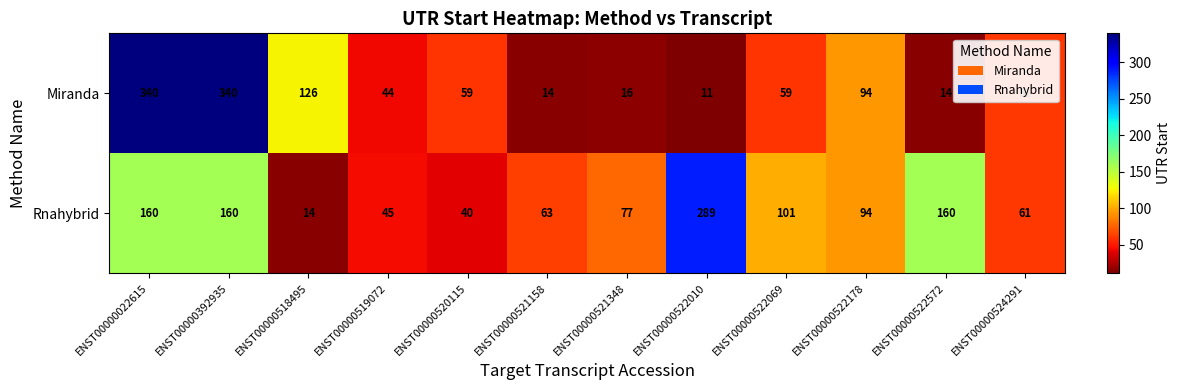

Rank the series by their average value, from highest to lowest.

Rnahybrid, Miranda